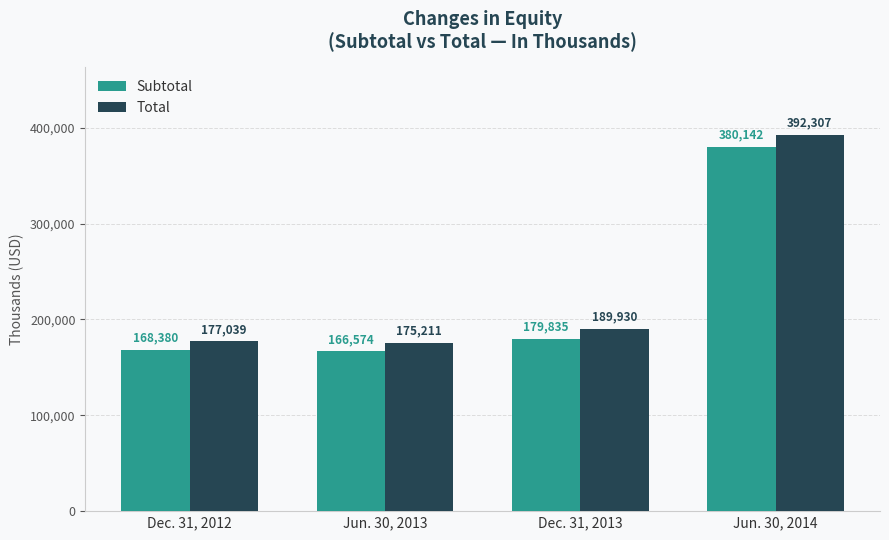

What position from the left is Dec. 31, 2012?

1